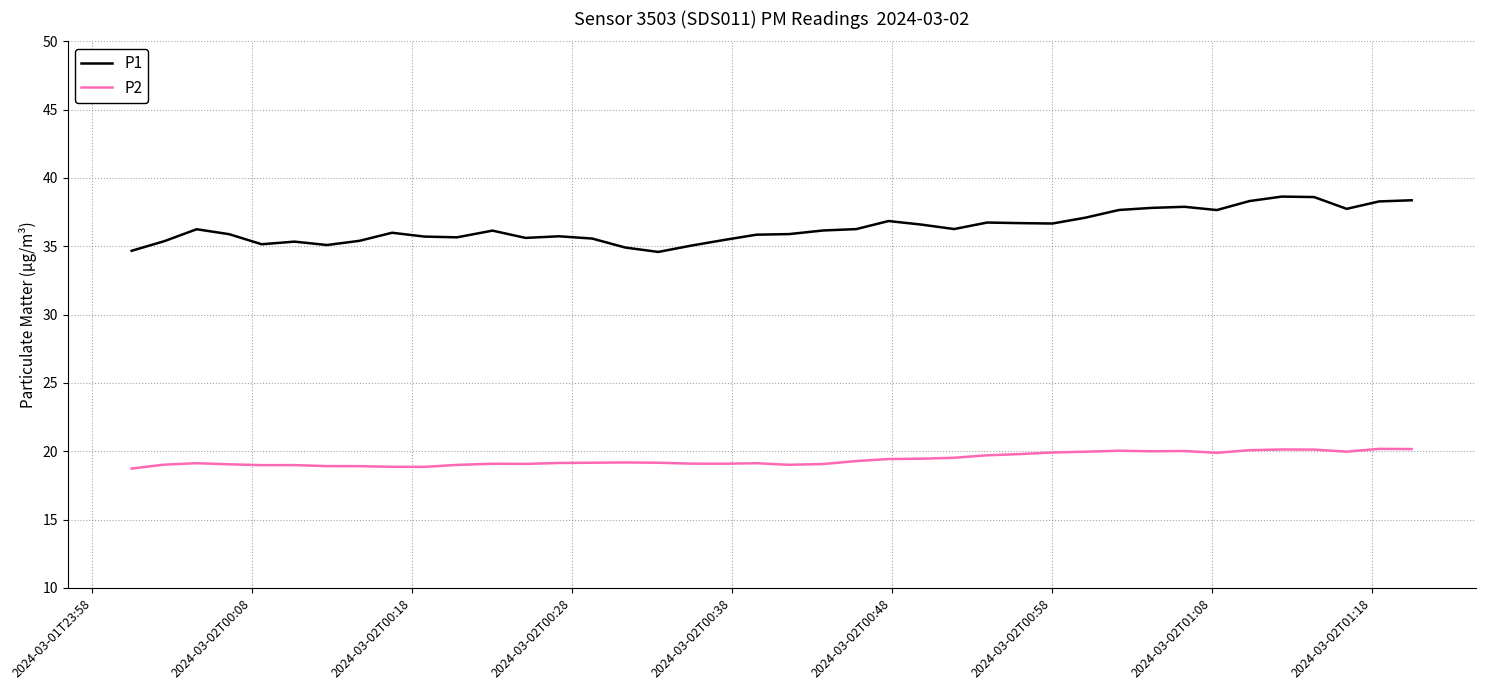

True or false: P2 and P1 cross at least once.

False